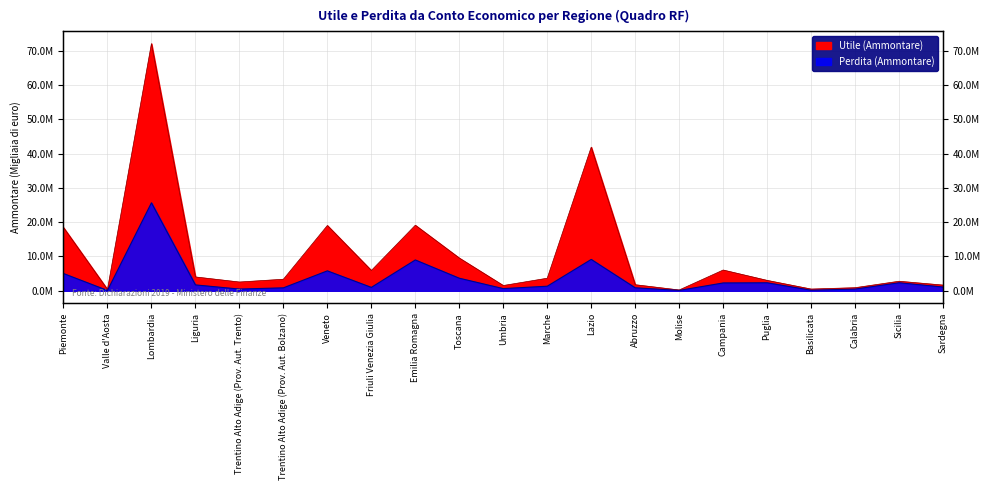

True or false: Perdita (Ammontare) and Utile (Ammontare) intersect in this chart.

False